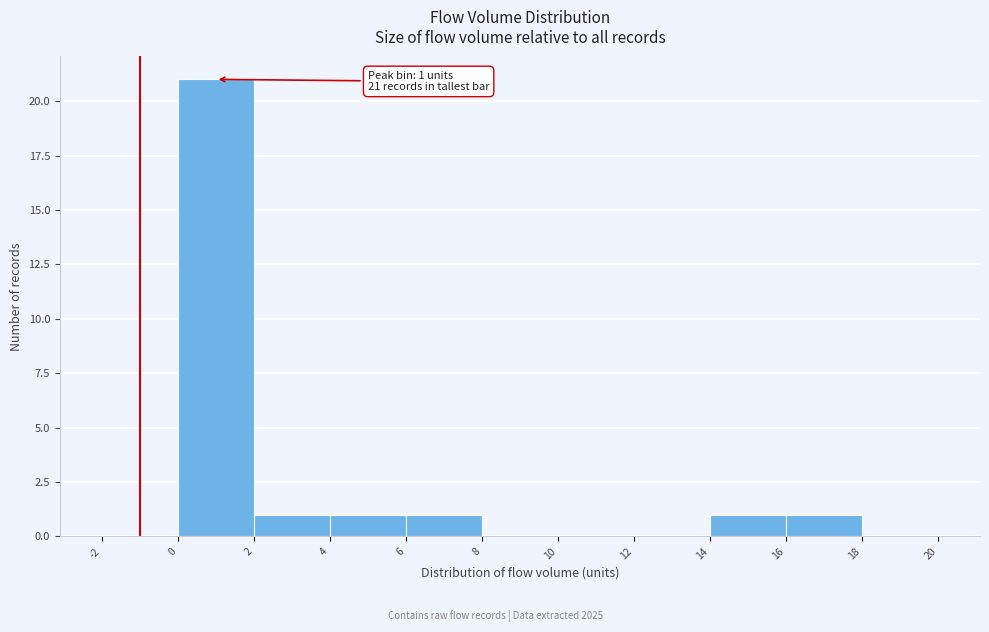

Which range on the x-axis has the tallest bar?

0 to 2